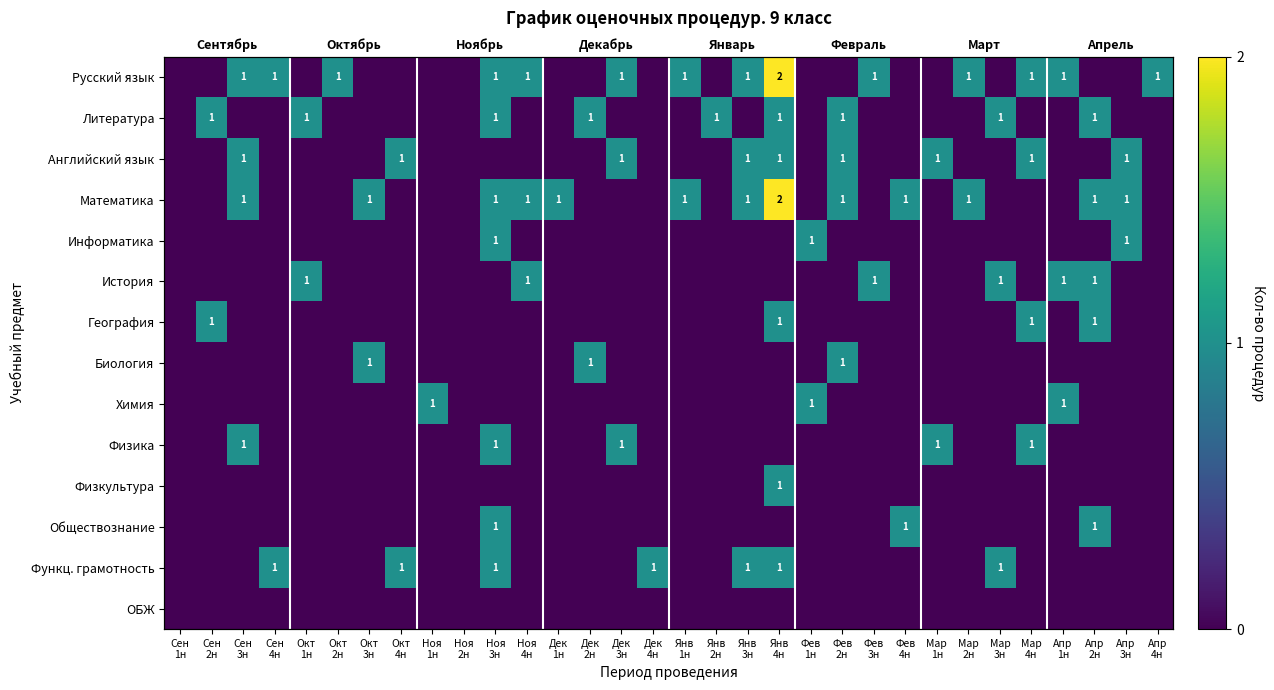

How many positive values does the География series have?

4